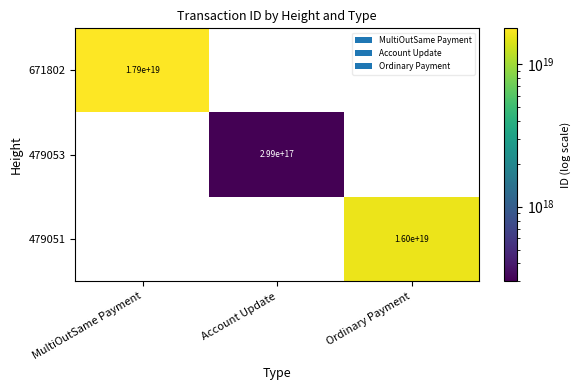

List the series in order of their peak value, highest first.

671802, 479051, 479053